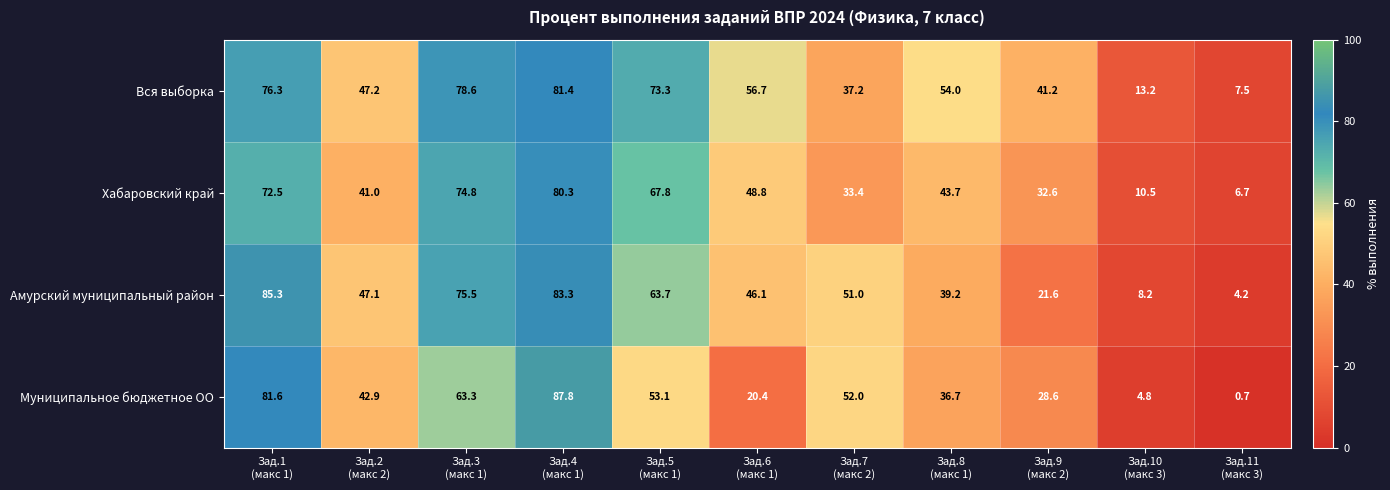

What is the sum of all Муниципальное бюджетное ОО values?

471.9